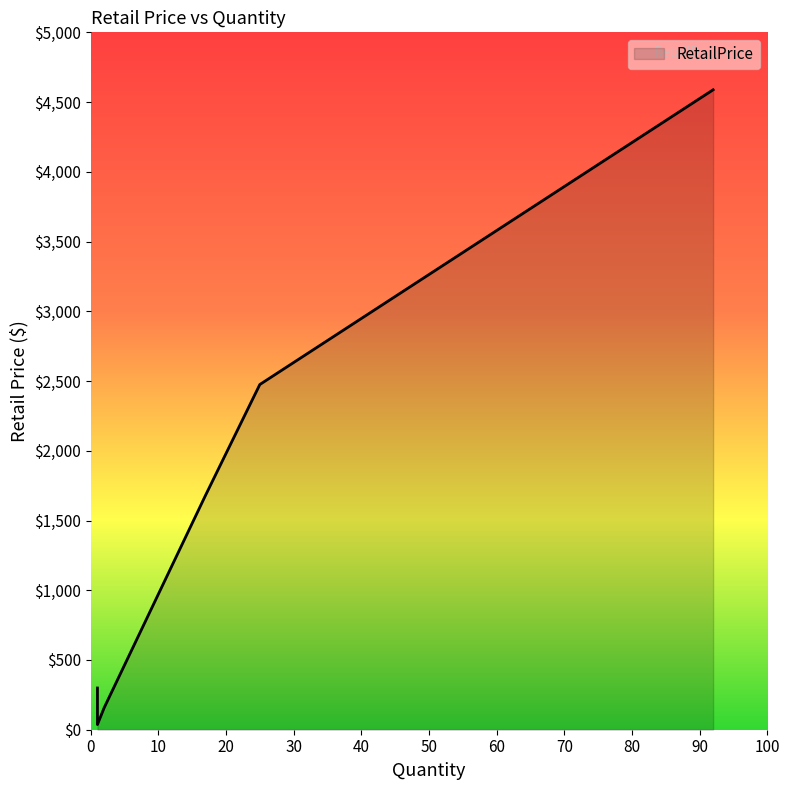

Rank the categories by value from lowest to highest.

1, 1, 1, 1, 1, 1, 1, 1, 1, 1, 2, 2, 1, 17, 25, 92